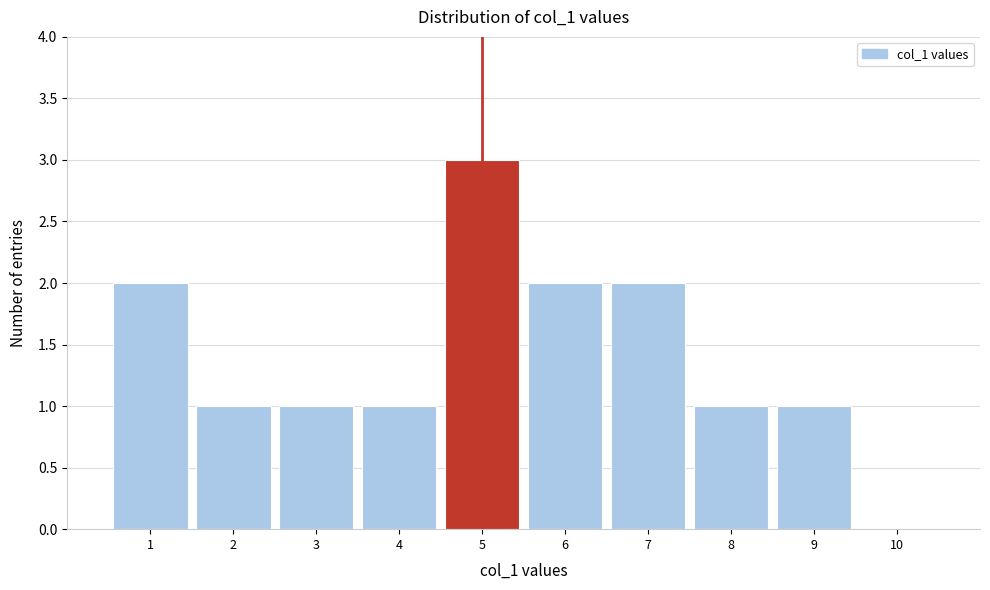

Over which range of the x-axis is the bar tallest?

4.5 to 5.5